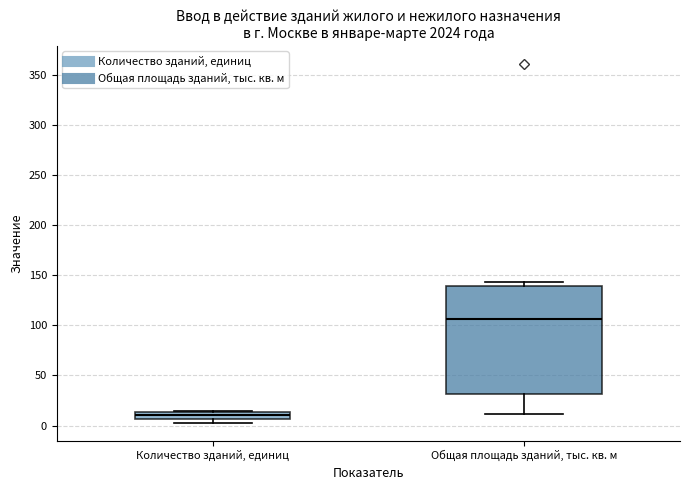

Which box is the tallest, from its lower edge to its upper edge?

Общая площадь зданий, тыс. кв. м